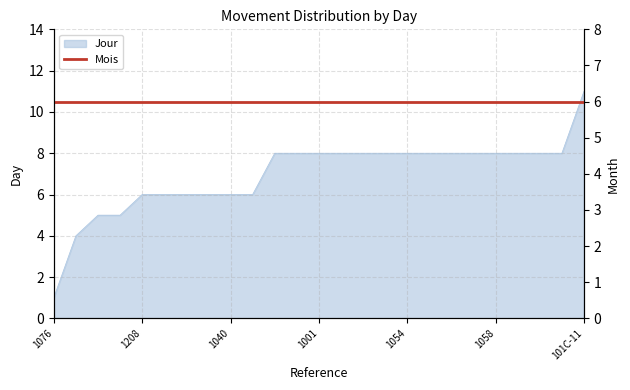

What is the smallest value displayed?

1